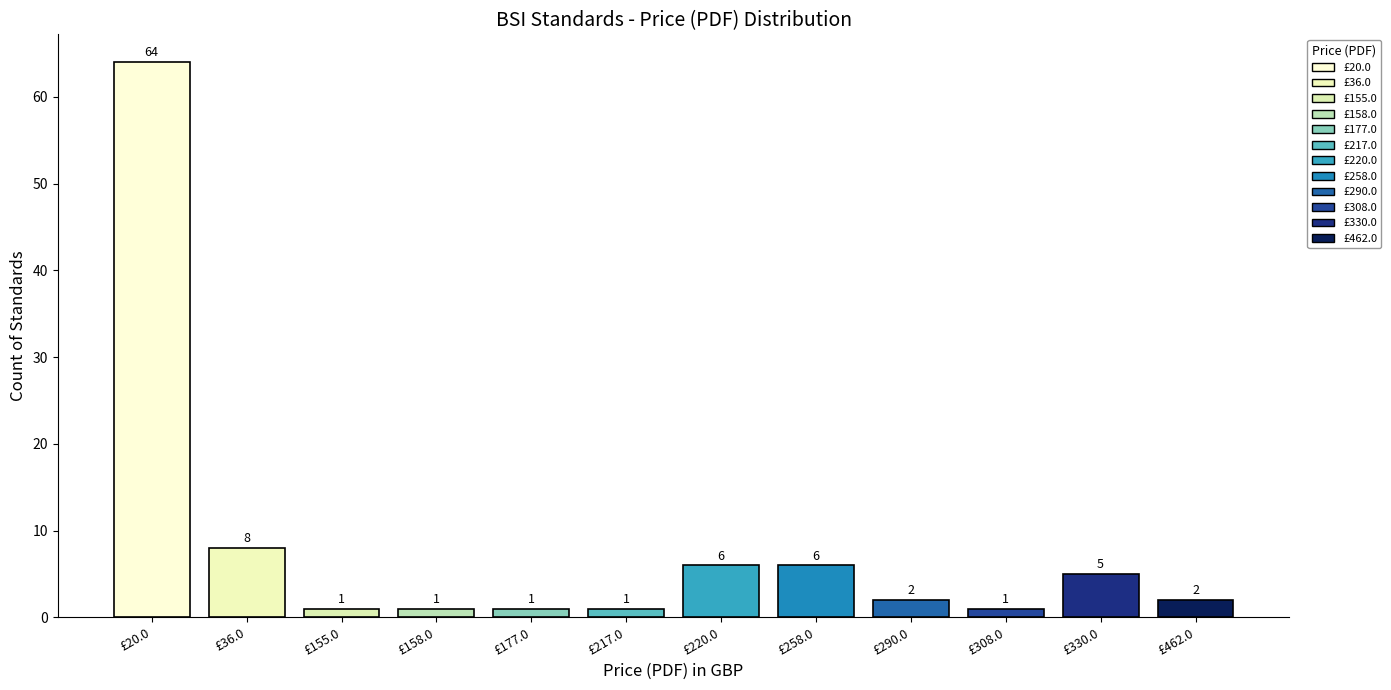

Rank the categories by value from lowest to highest.

155.0, 158.0, 177.0, 217.0, 308.0, 290.0, 462.0, 330.0, 220.0, 258.0, 36.0, 20.0